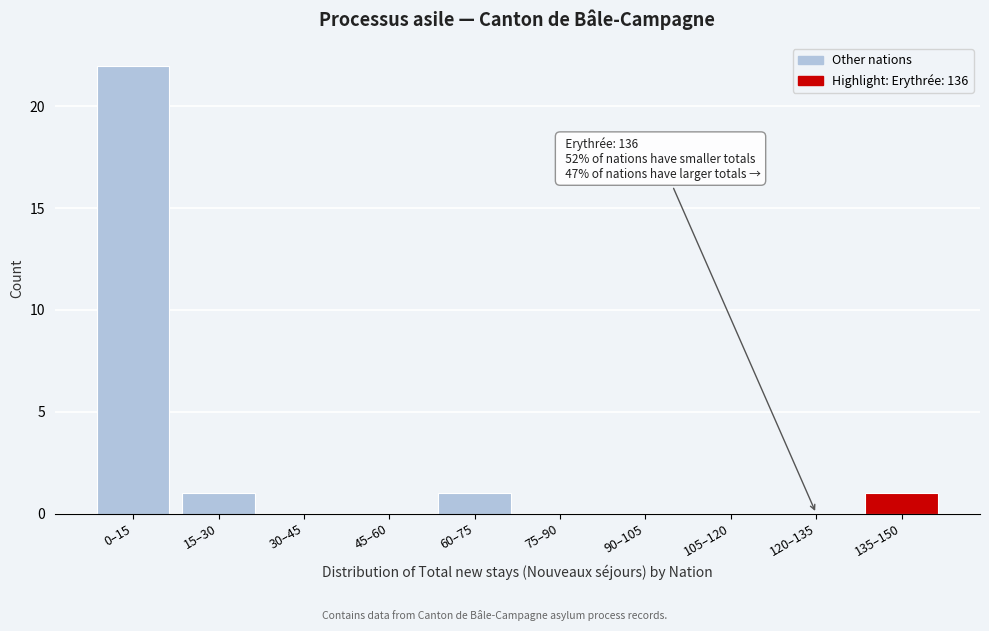

Reading right to left, list all the values displayed in this chart.

135–150=1	120–135=0	105–120=0	90–105=0	75–90=0	60–75=1	45–60=0	30–45=0	15–30=1	0–15=22